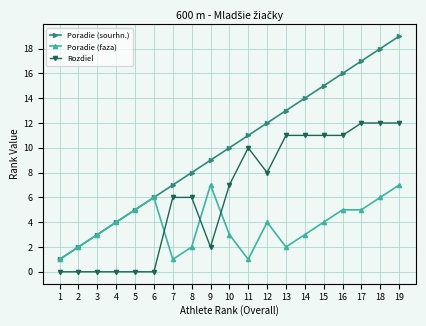

How many lines are shown in the chart?

3